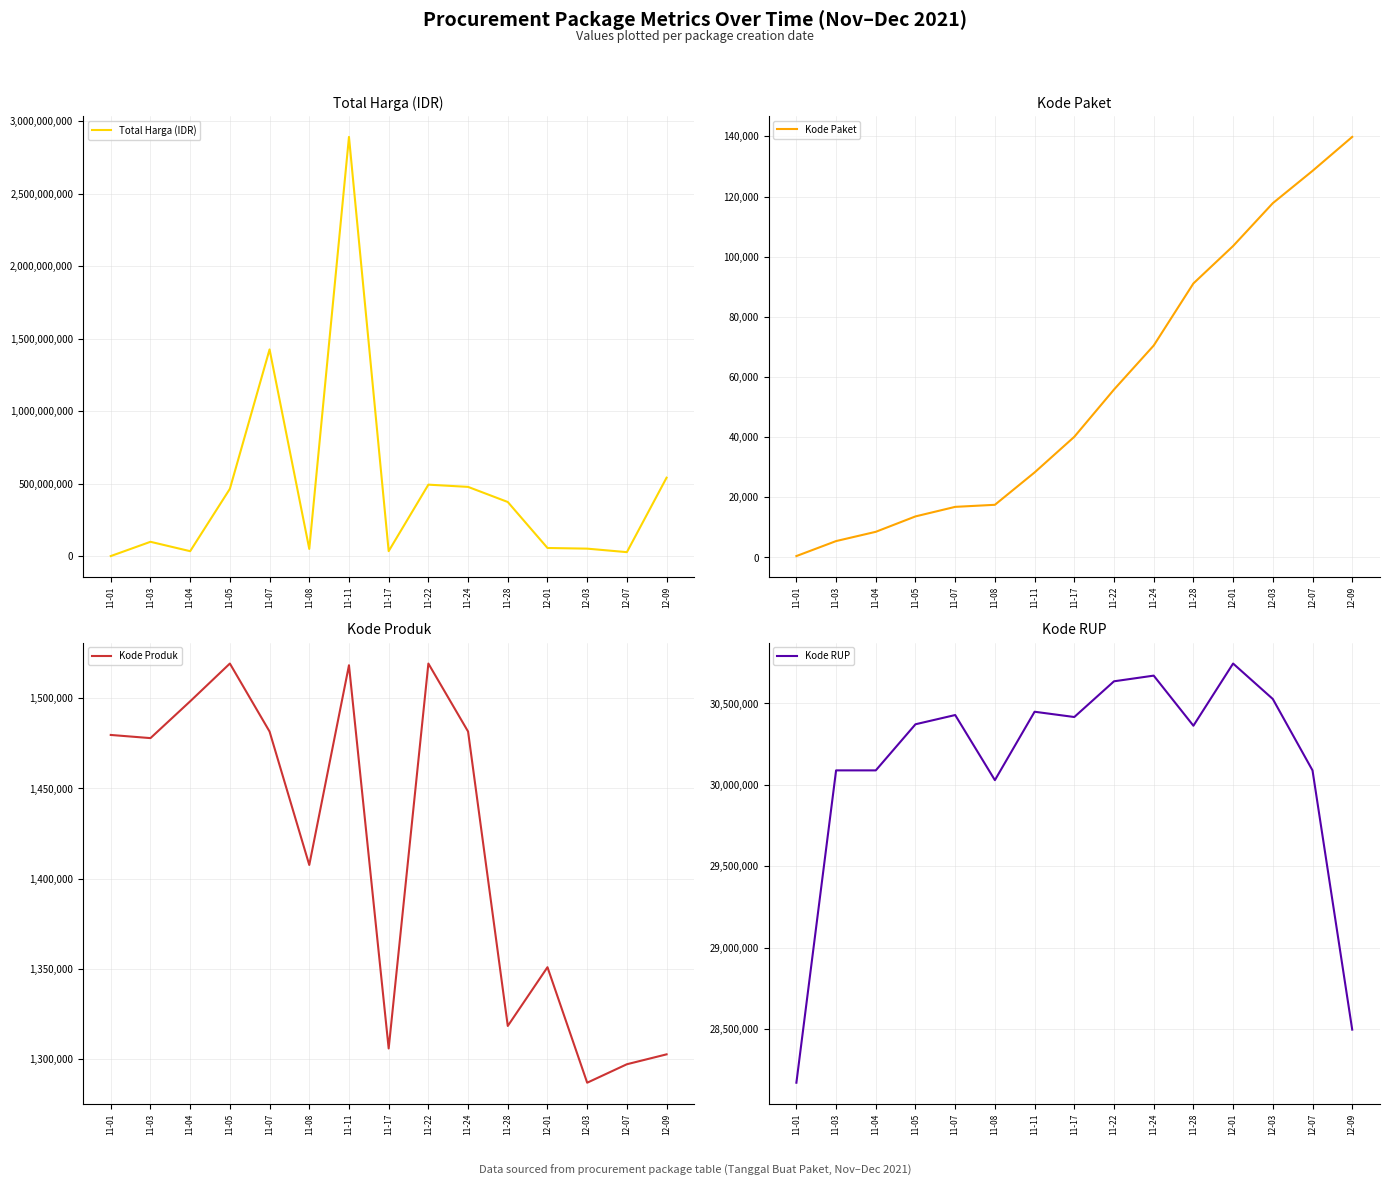

Reading right to left, extract all data points from this chart.

Total Harga (IDR): 12-09=541071000	12-07=27412000	12-03=51601000	12-01=56152800	11-28=373404000	11-24=477600000	11-22=493000000	11-17=34292000	11-11=2892122000	11-08=49730040	11-07=1425867900	11-05=464002100	11-04=34000000	11-03=98772570	11-01=333600
Kode Paket: 12-09=139817	12-07=128516	12-03=117783	12-01=103541	11-28=91101	11-24=70453	11-22=55826	11-17=40112	11-11=28271	11-08=17509	11-07=16823	11-05=13652	11-04=8530	11-03=5449	11-01=464
Kode Produk: 12-09=1302598	12-07=1297110	12-03=1286873	12-01=1350905	11-28=1318333	11-24=1481562	11-22=1519260	11-17=1305852	11-11=1518309	11-08=1407595	11-07=1481562	11-05=1519264	11-04=1498322	11-03=1477921	11-01=1479674
Kode RUP: 12-09=28497118	12-07=30089034	12-03=30527421	12-01=30745112	11-28=30363247	11-24=30670893	11-22=30636058	11-17=30416731	11-11=30449124	11-08=30029068	11-07=30428912	11-05=30372232	11-04=30089034	11-03=30089034	11-01=28171087